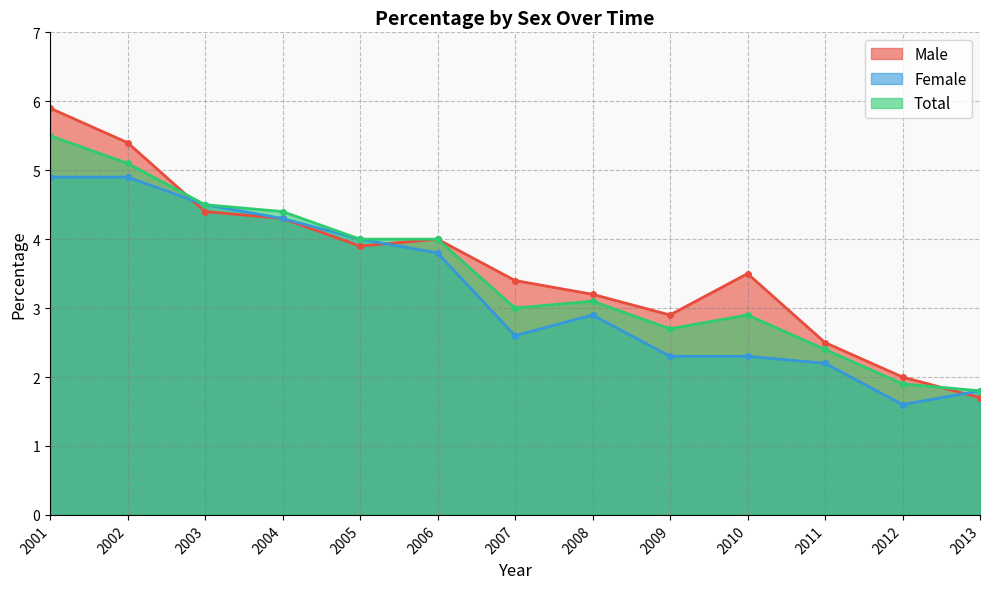

What is the difference between the highest and lowest values at 2007?

0.8